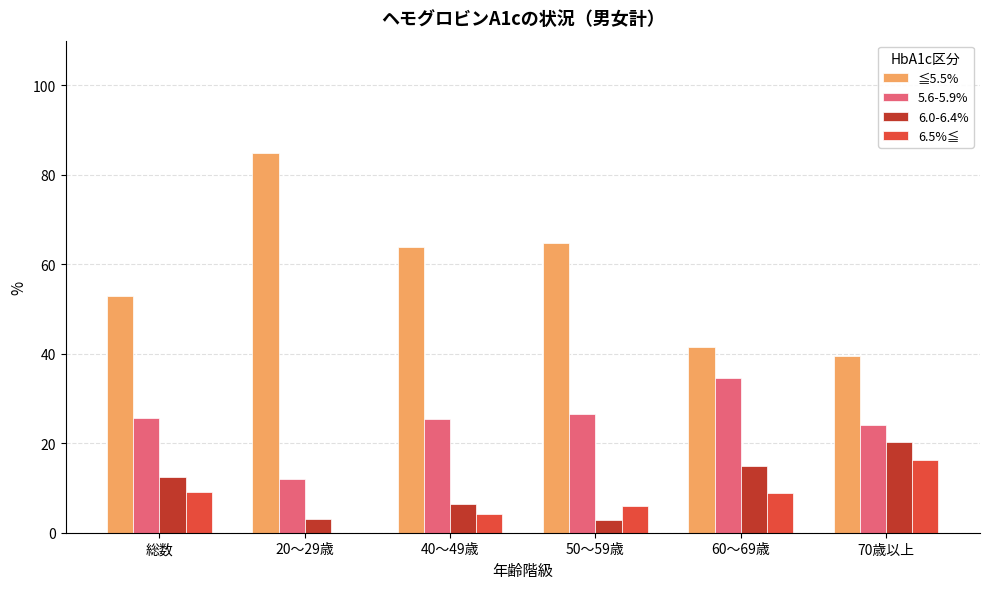

Which series has the largest total across all categories?

≦5.5%